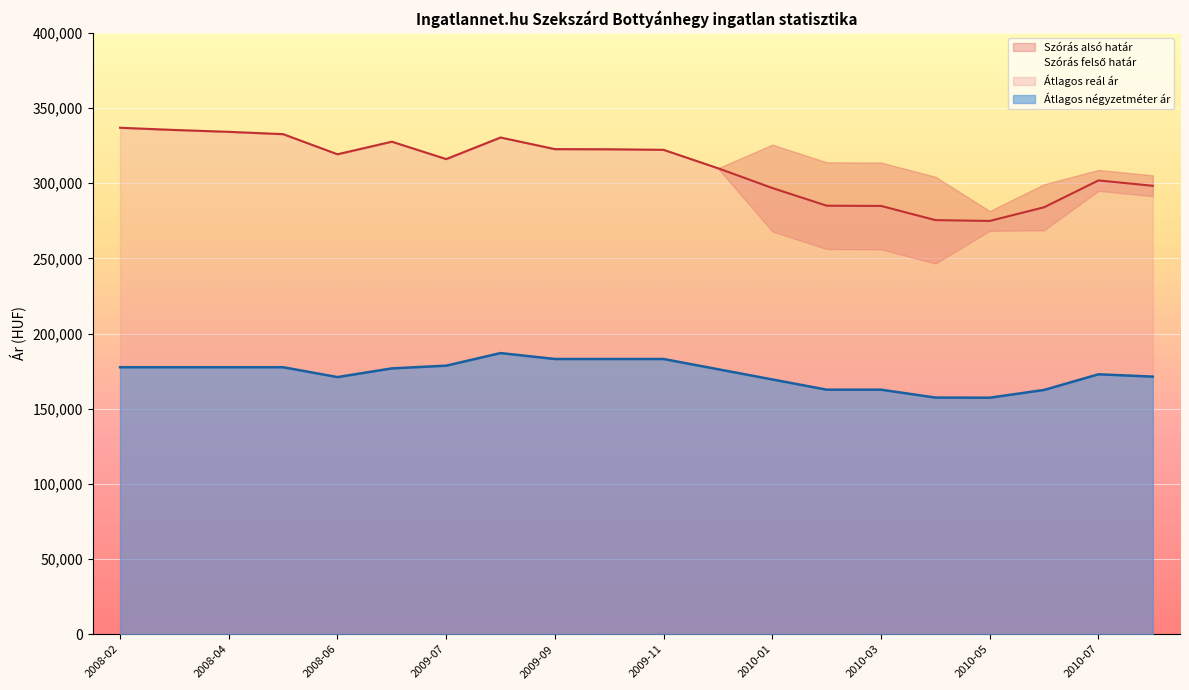

At 2010-05, list the series in order from largest to smallest.

Átlagos reál ár, Átlagos négyzetméter ár